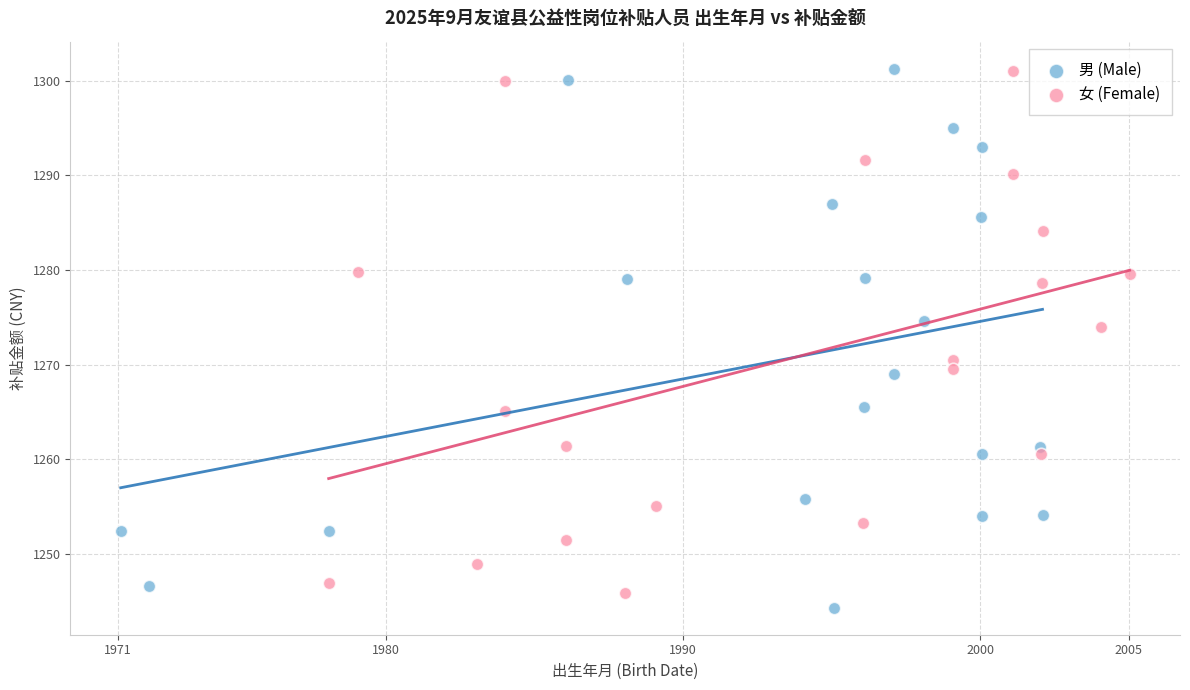

Which series has the largest Y range (max minus min)?

男 (Male)